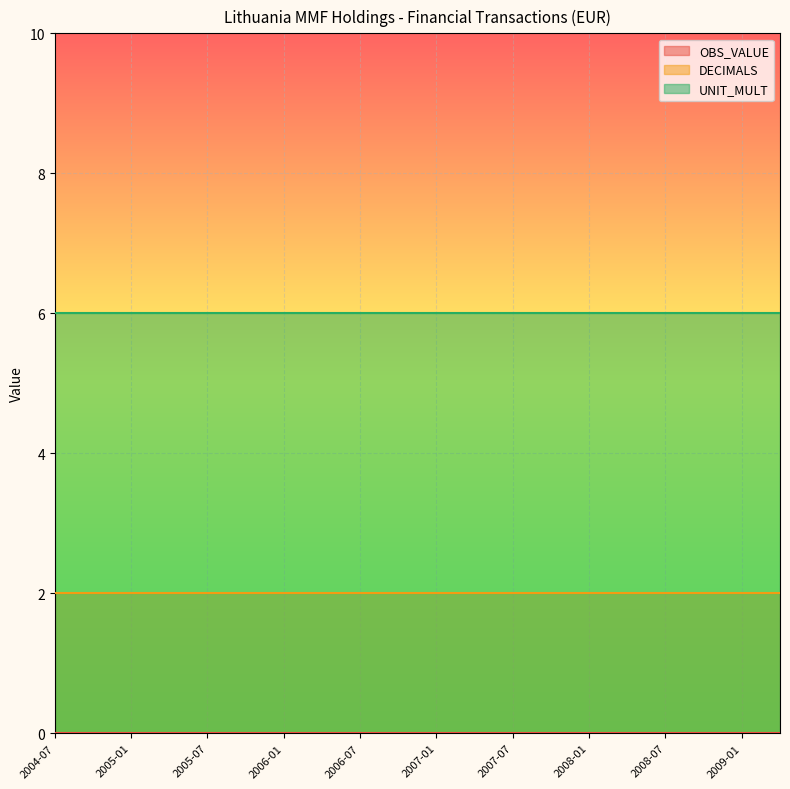

What is the sum of all DECIMALS values?

40